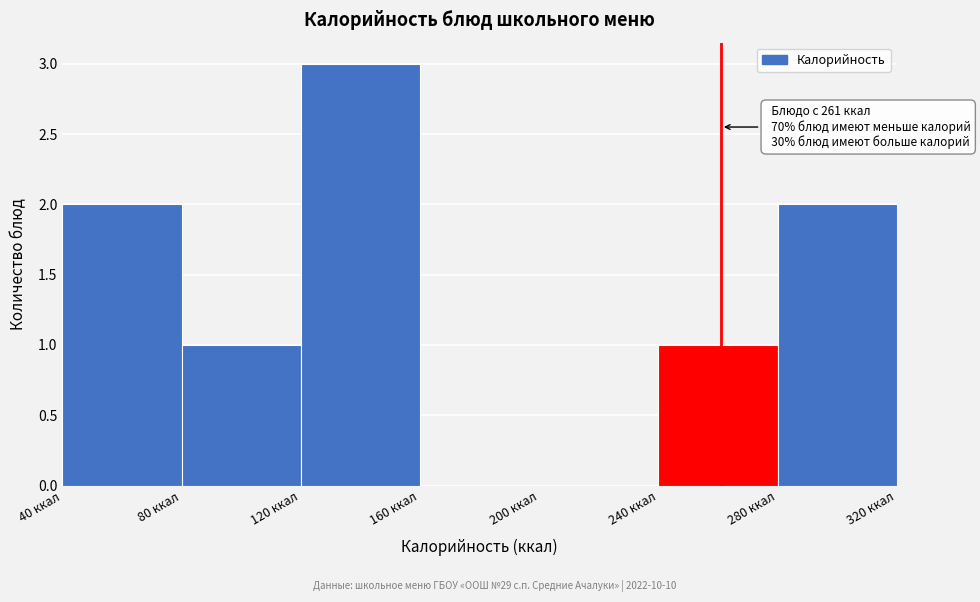

Which range on the x-axis has the tallest bar?

120 to 160